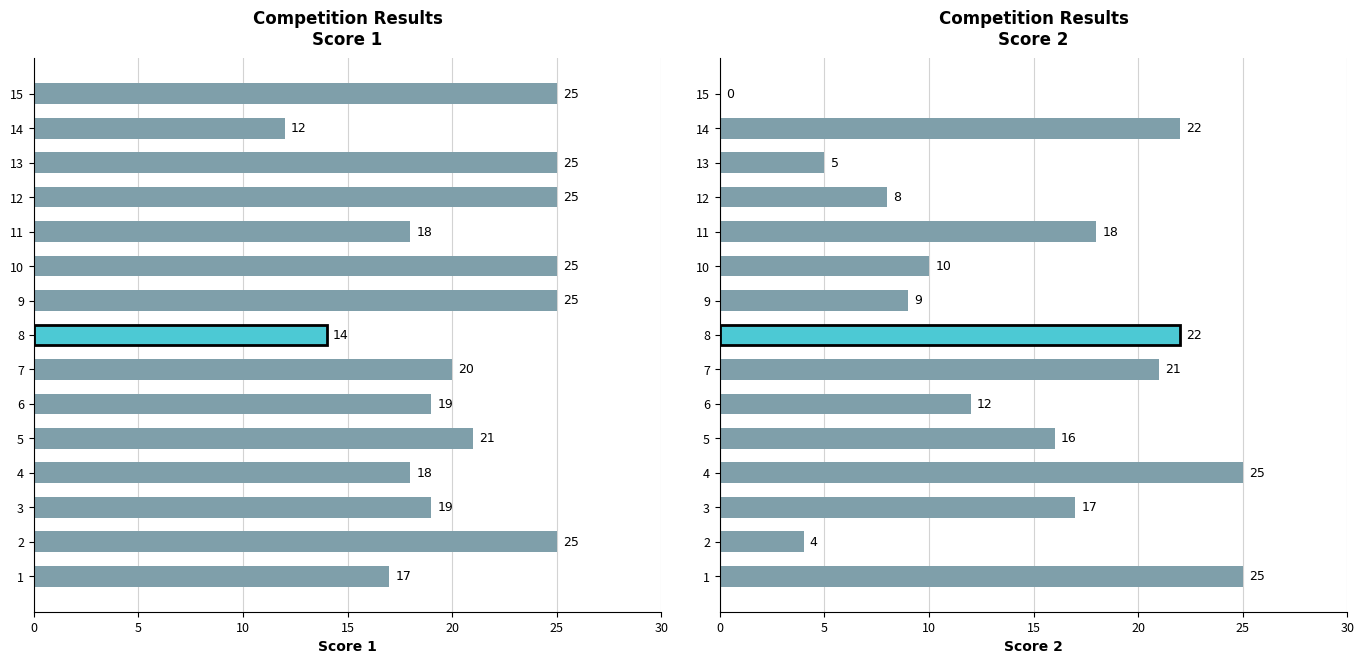

What is the difference between the second highest and second lowest values in the Score 2 series?

21